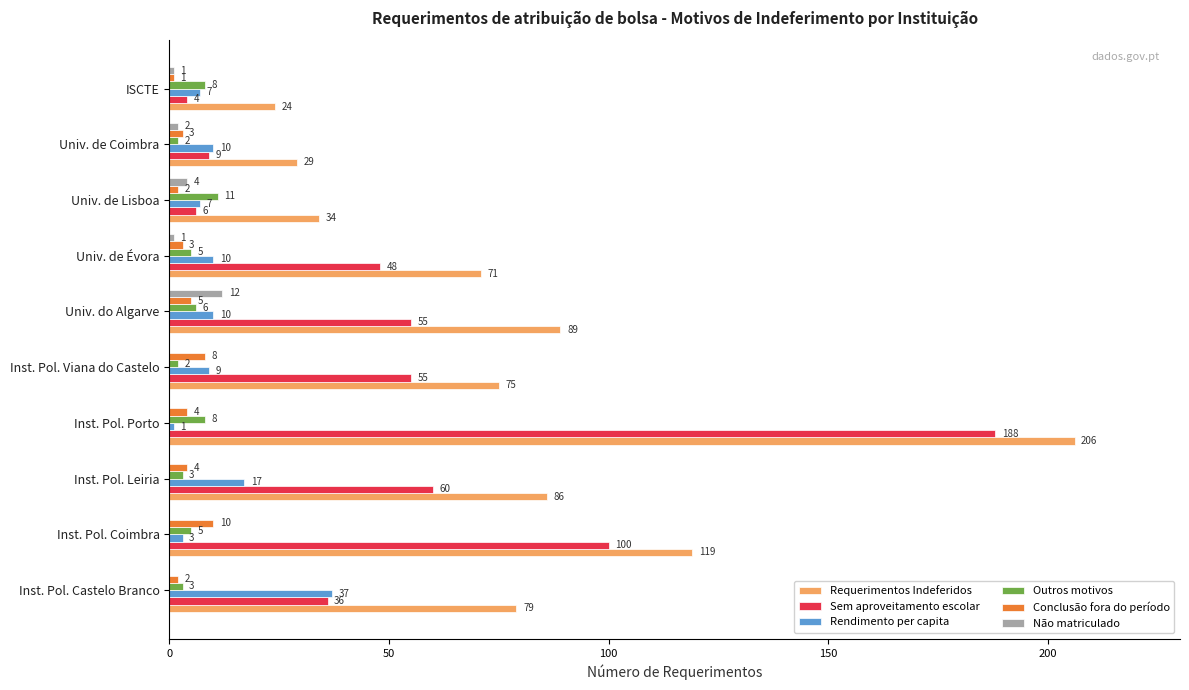

The value of Não matriculado at Univ. de Lisboa is 4. True or false?

True